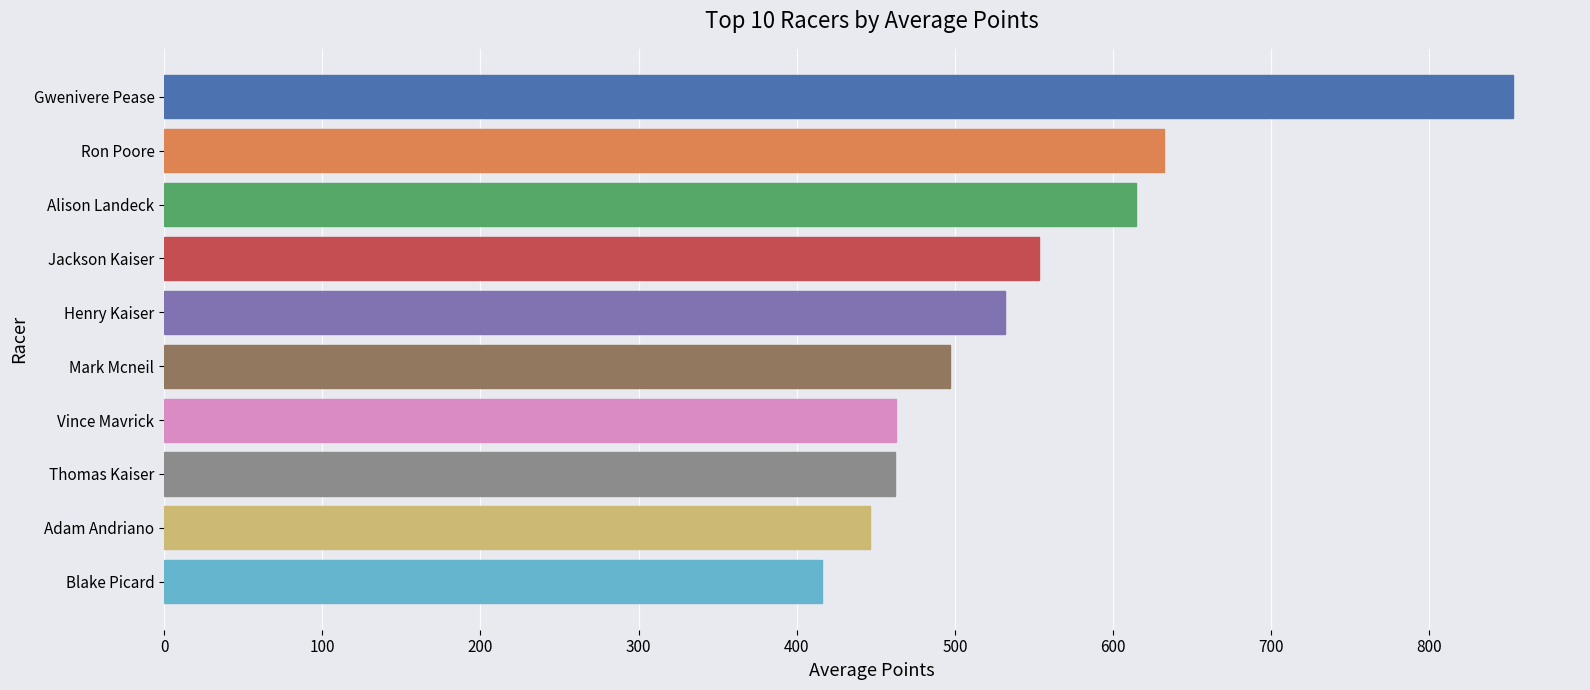

Approximately how many times larger is the value at Adam Andriano compared to Gwenivere Pease?

0.5